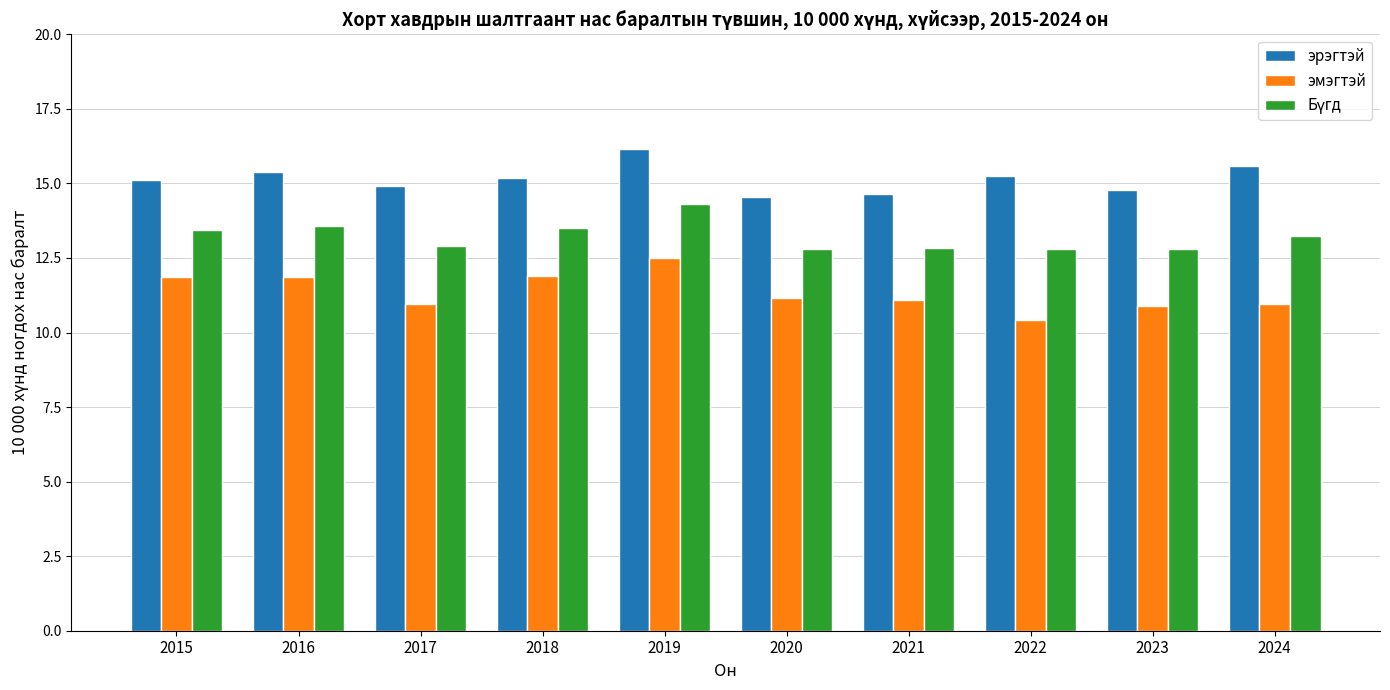

True or false: эрэгтэй has a value of 9.2 at 2024.

False